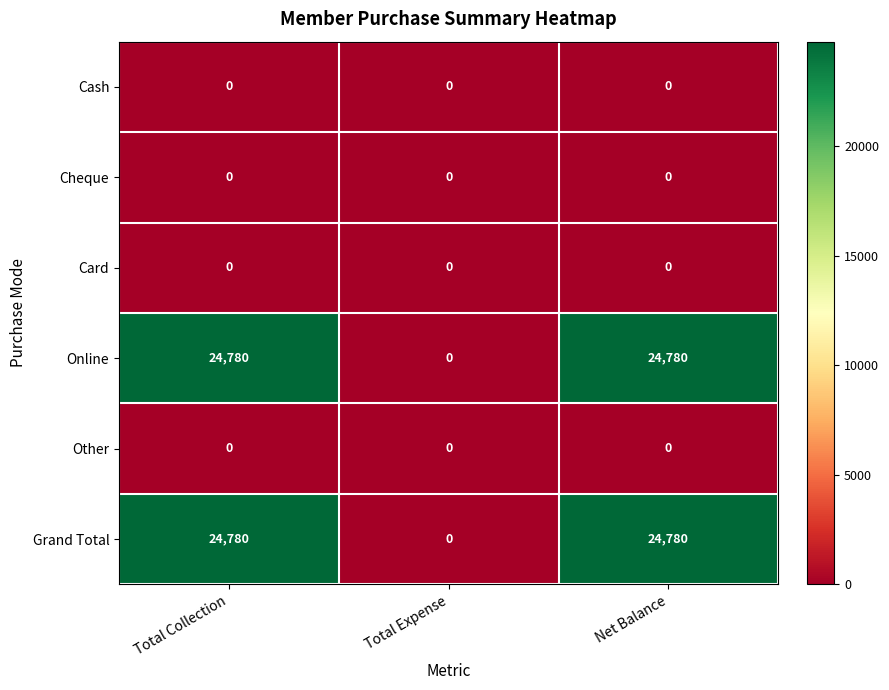

Reading left to right, extract all data points from this chart.

Cash: 0	0	0
Cheque: 0	0	0
Card: 0	0	0
Online: 24780	0	24780
Other: 0	0	0
Grand Total: 24780	0	24780